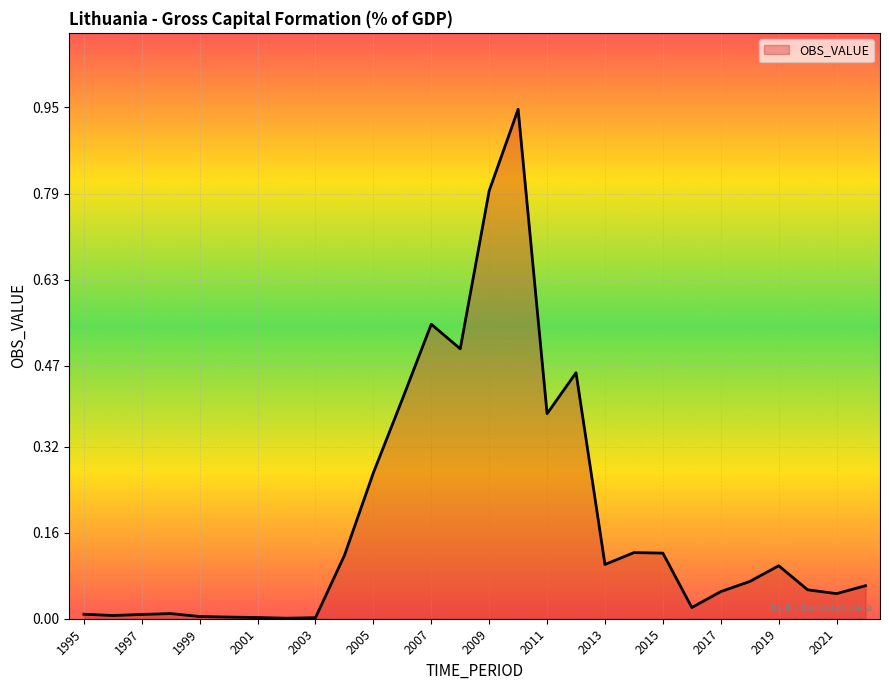

What is the greatest value displayed?

0.9